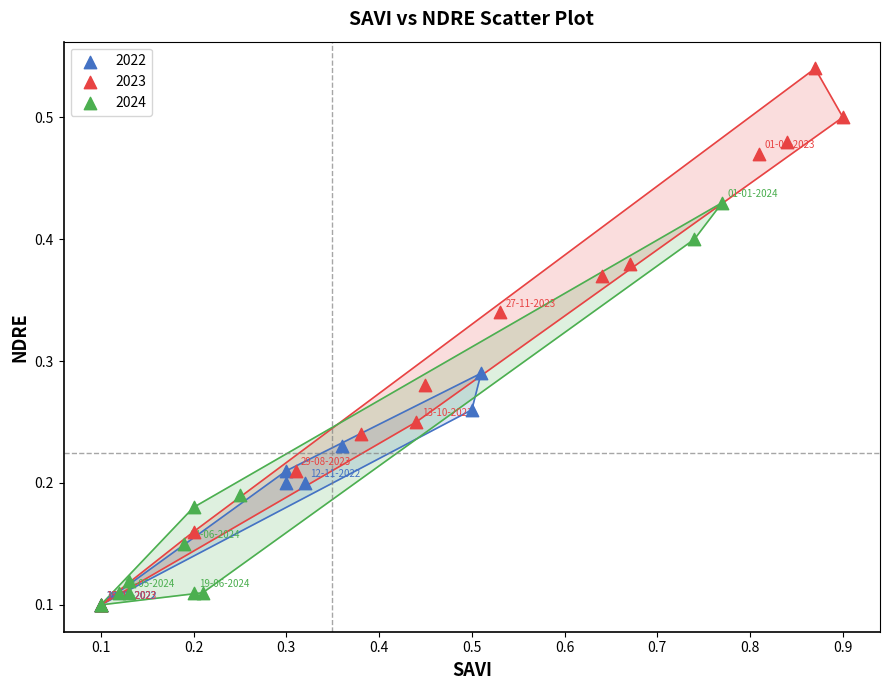

Which series has the widest spread of Y values?

2023